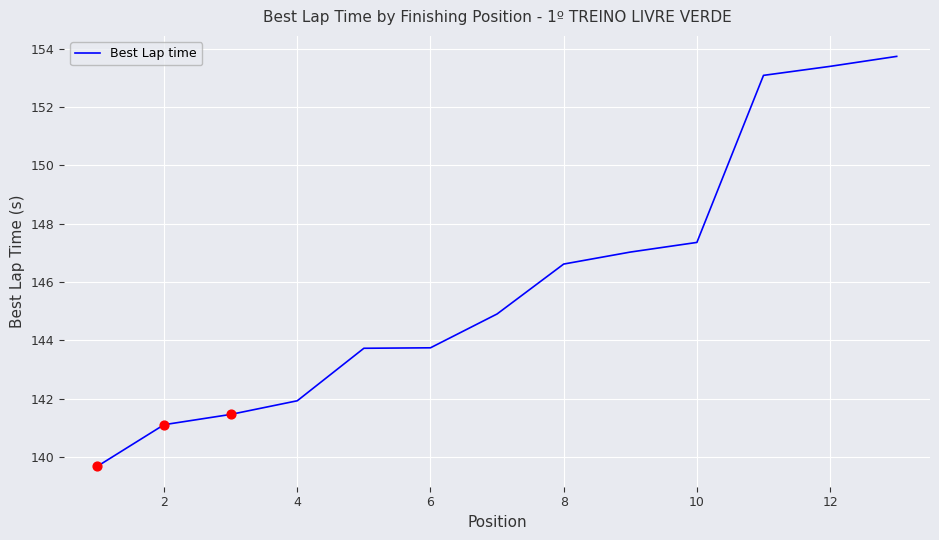

What is the difference between the maximum and minimum values?

14.1